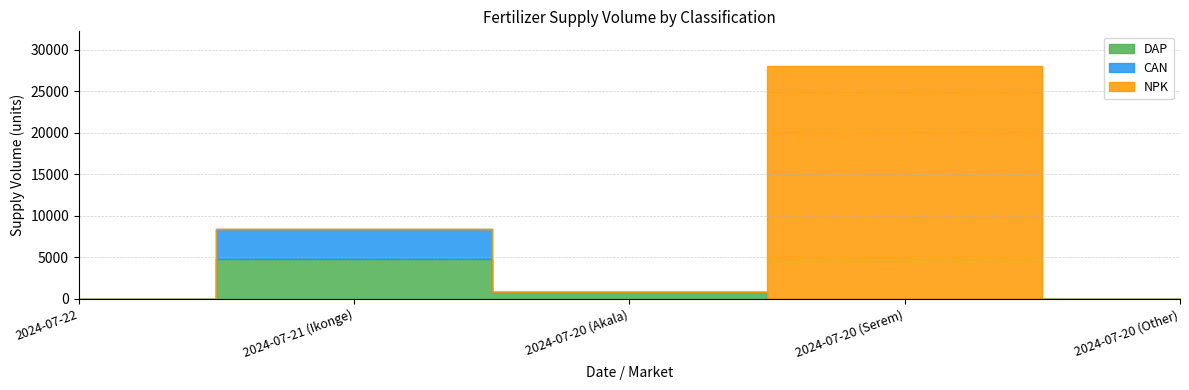

Is the value of CAN at 2024-07-22 greater than the value of NPK at 2024-07-21 (Ikonge)?

No